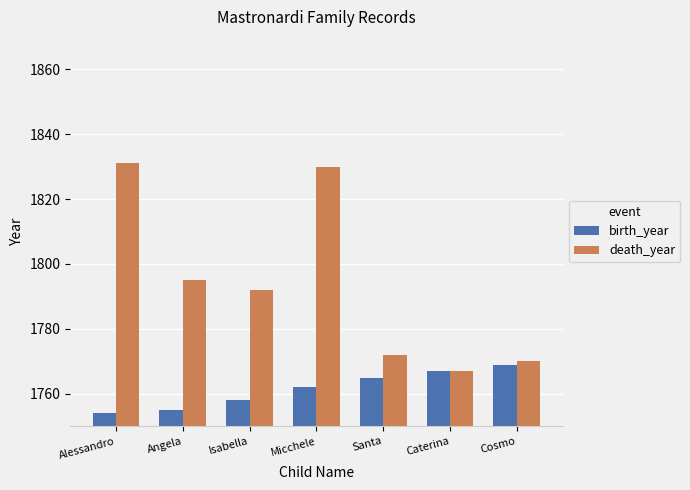

Is it true that death_year equals 1792 at Isabella?

True